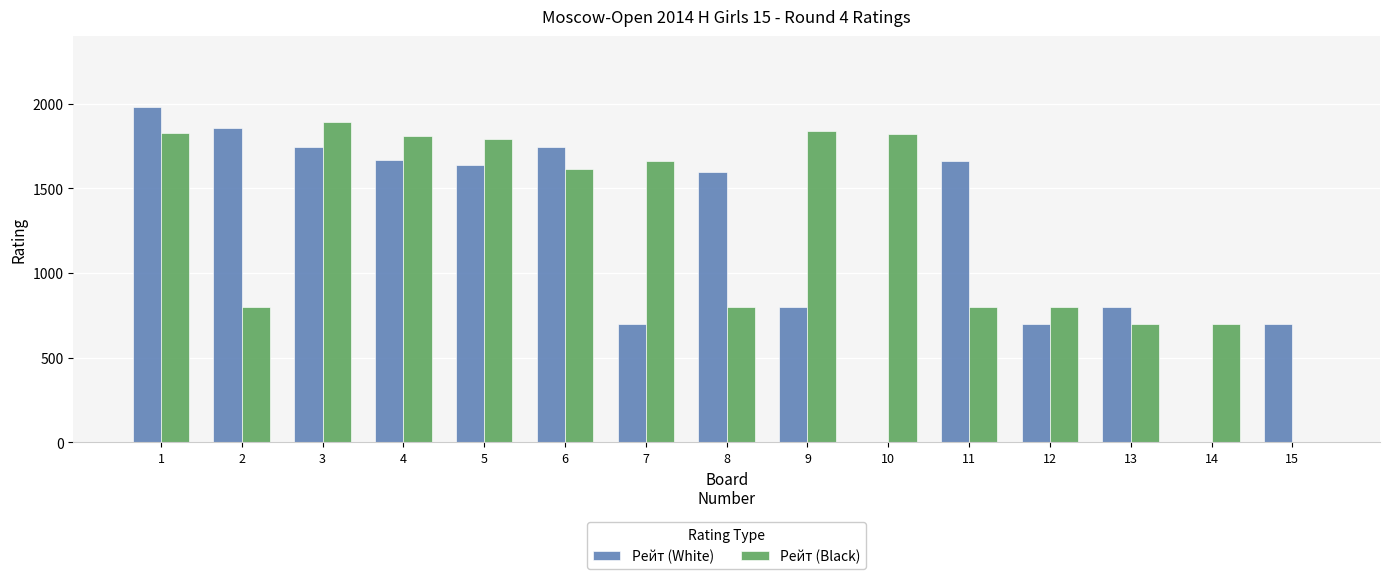

Which label corresponds to the largest value in the chart?

1